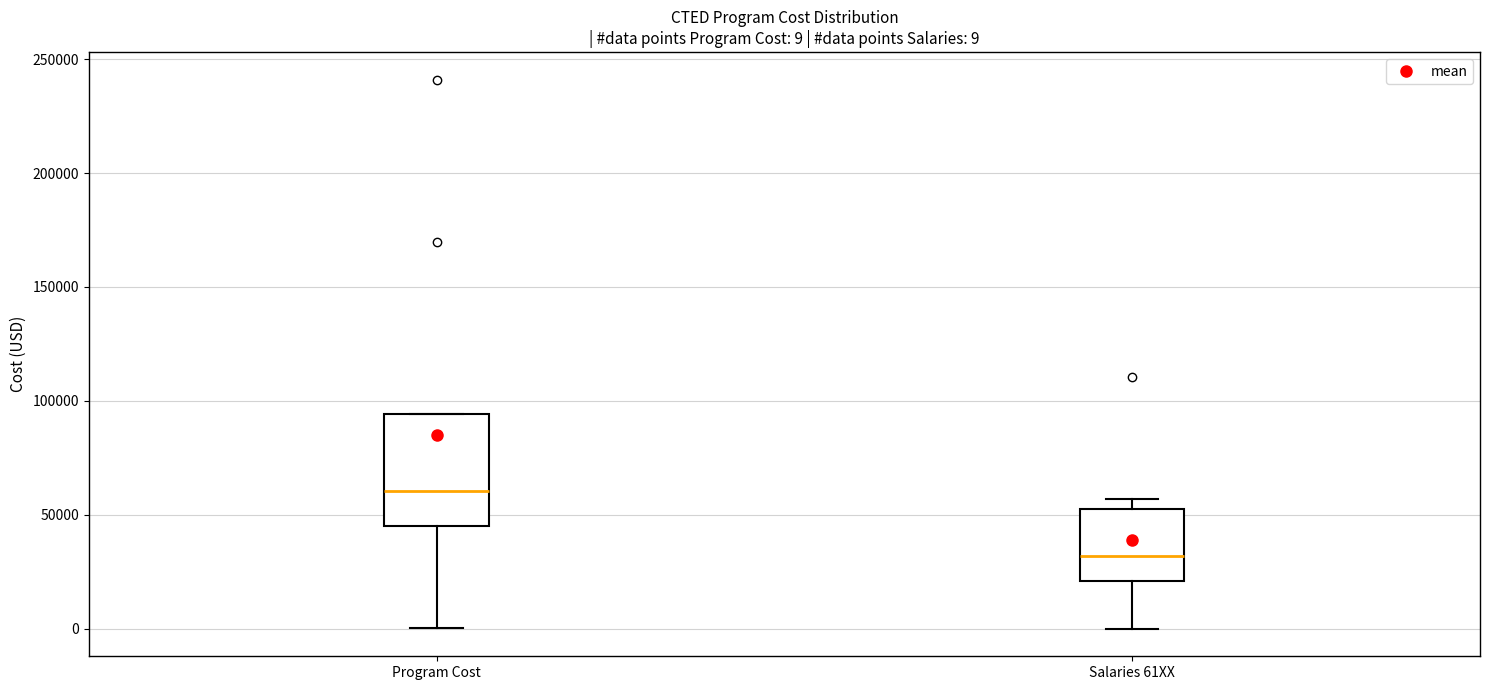

Comparing the boxes themselves (not the whiskers), which one is the tallest?

Program Cost